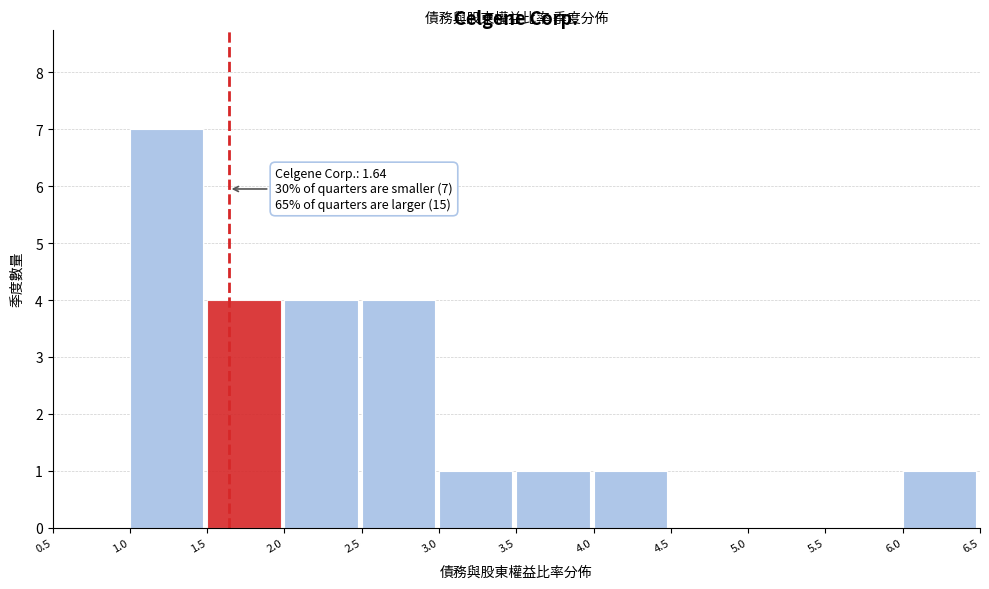

Which range on the x-axis has the tallest bar?

1.0 to 1.5